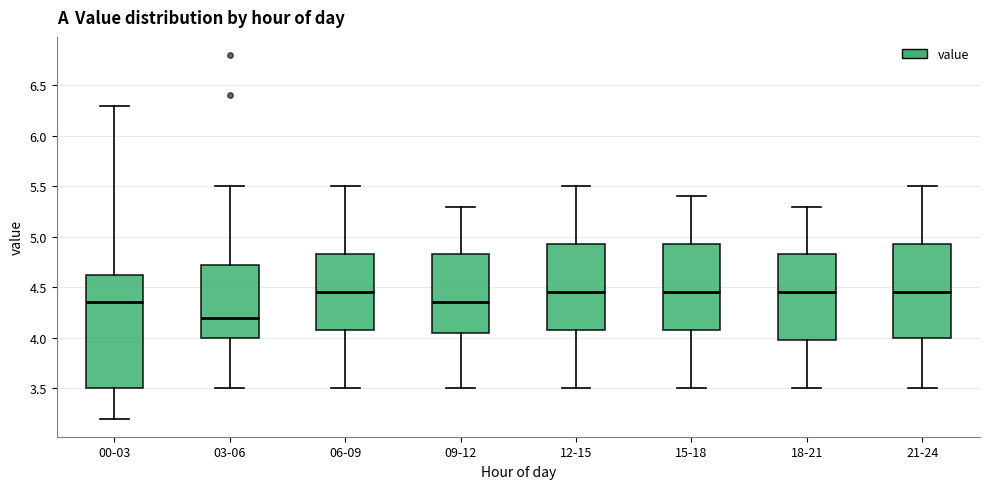

Reading left to right, transcribe this box plot: for each box, give where its median line is, the range the box spans, and where its two whiskers end, as read against the y-axis. The values are not printed on the chart, so give them approximately, as read against the axis.

00-03: median 4.35, box 3.50 to 4.65, whiskers 3.20 to 6.30
03-06: median 4.20, box 4.00 to 4.75, whiskers 3.50 to 5.50
06-09: median 4.45, box 4.10 to 4.85, whiskers 3.50 to 5.50
09-12: median 4.35, box 4.05 to 4.85, whiskers 3.50 to 5.30
12-15: median 4.45, box 4.10 to 4.95, whiskers 3.50 to 5.50
15-18: median 4.45, box 4.10 to 4.95, whiskers 3.50 to 5.40
18-21: median 4.45, box 4.00 to 4.85, whiskers 3.50 to 5.30
21-24: median 4.45, box 4.00 to 4.95, whiskers 3.50 to 5.50